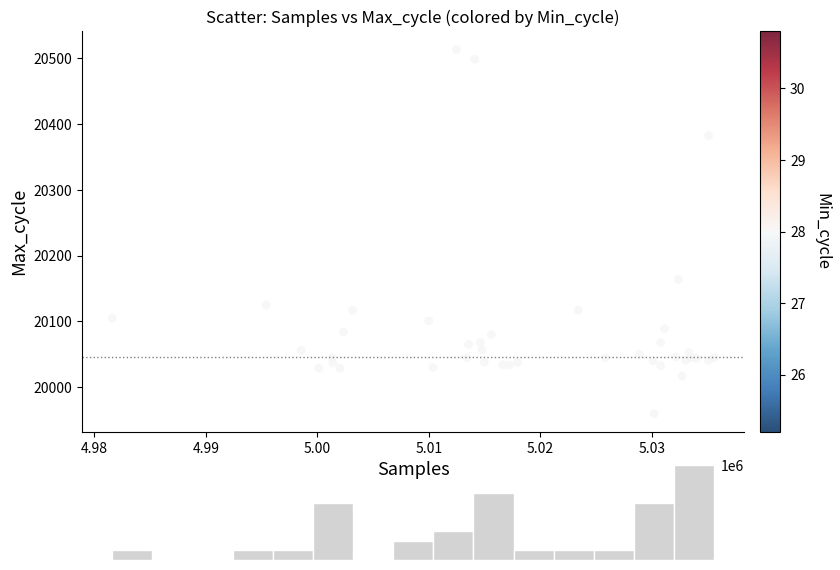

What Y value in the scatter plot is closest to 20236?

20164